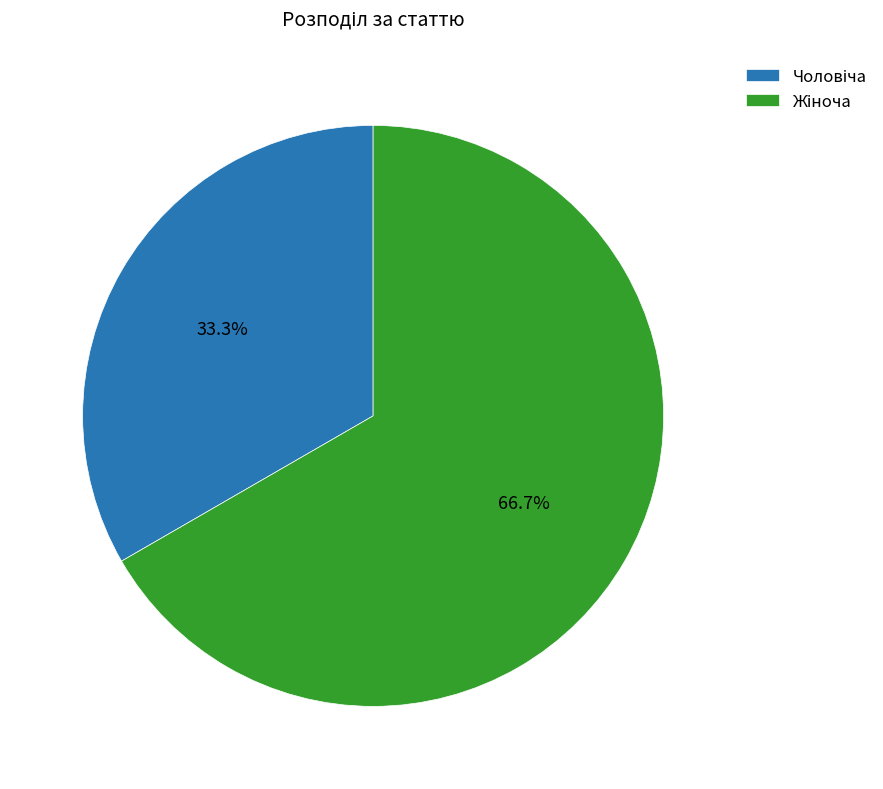

Does any single category account for the majority?

Yes